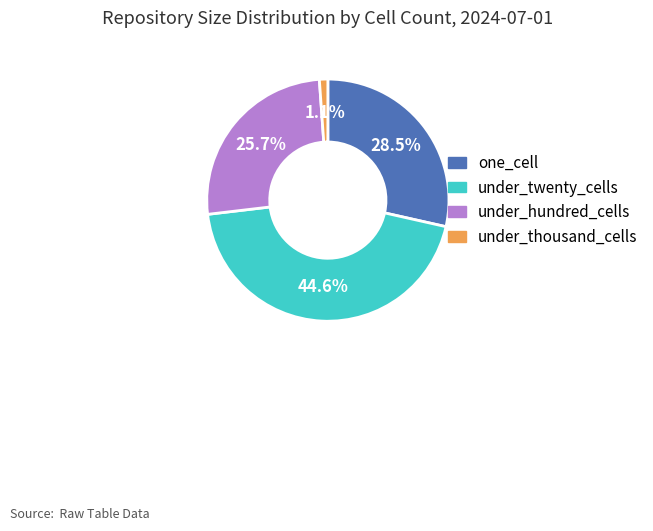

To the nearest percent, what is the average slice percentage?

25%